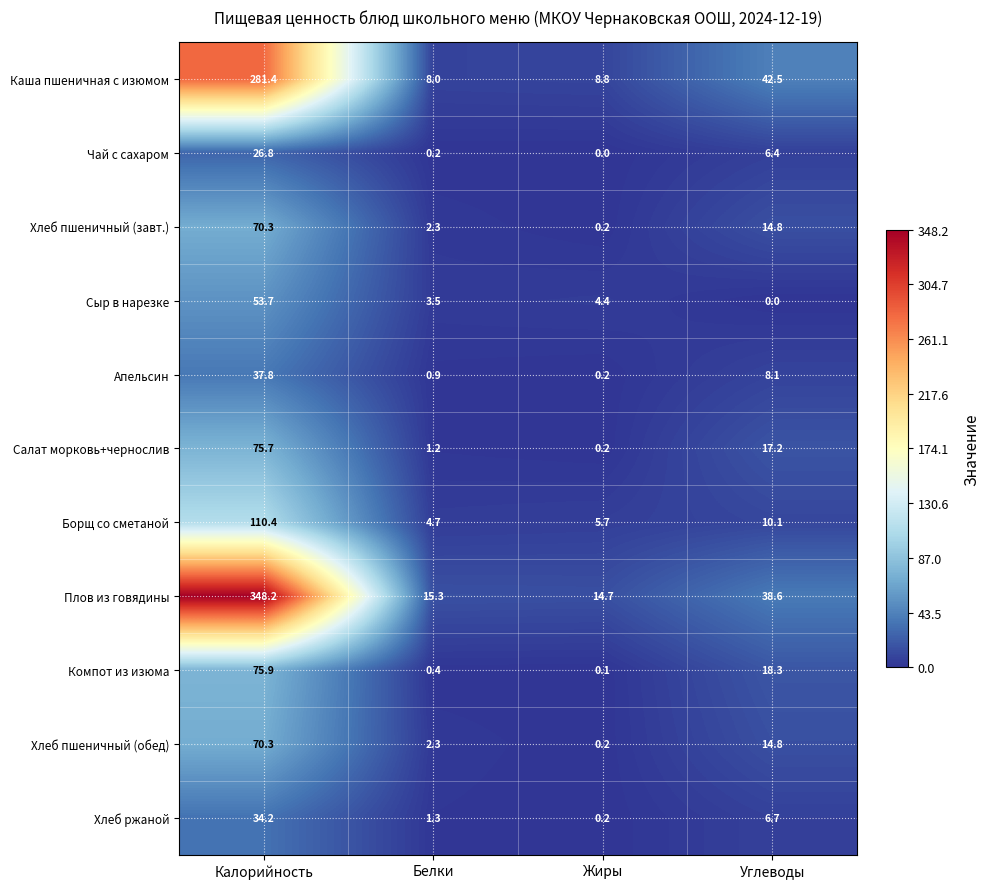

What is the difference between the highest and lowest values at Жиры?

14.7